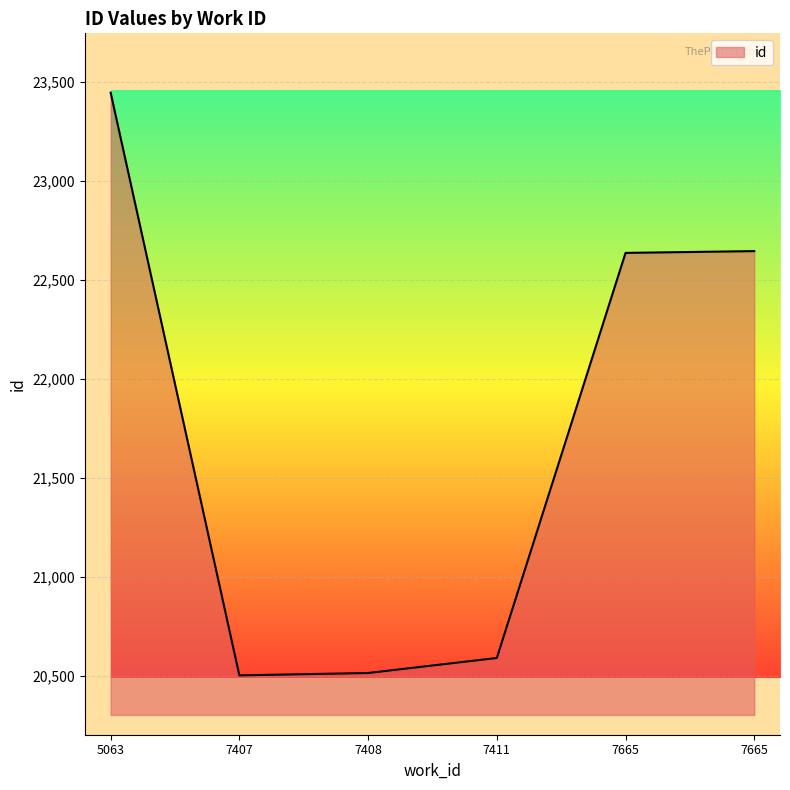

True or false: the data shows 20589 at 7411.

True